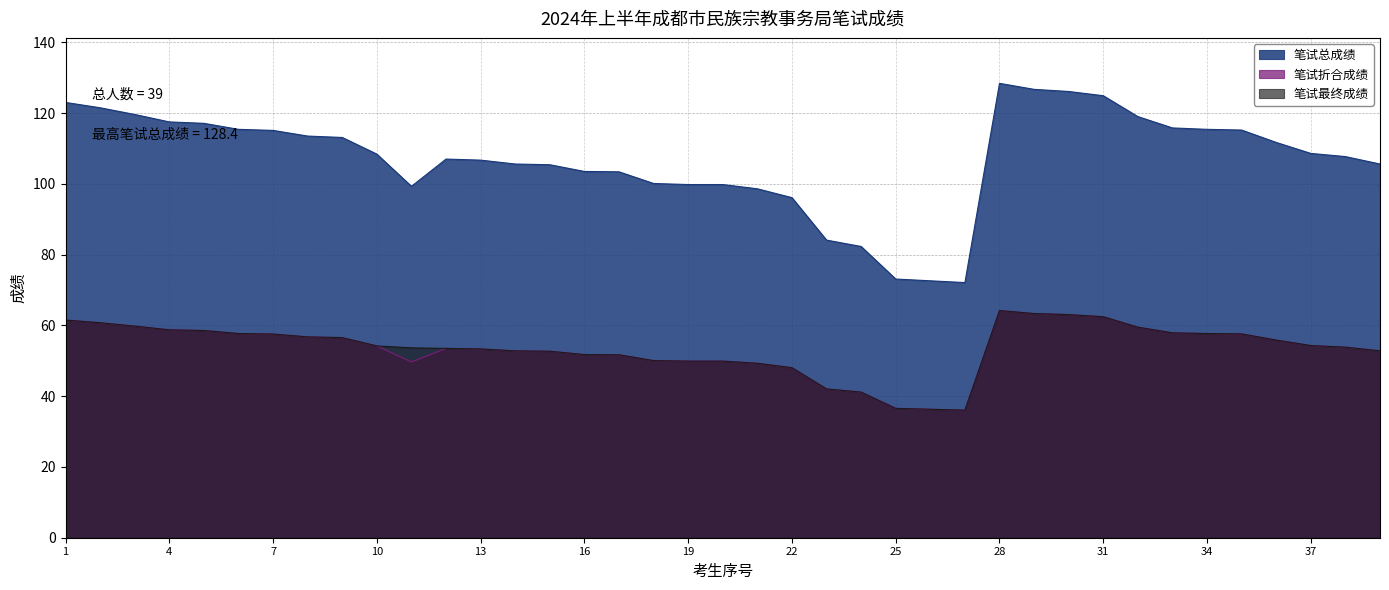

Which category has the lowest value in the 笔试最终成绩 series?

27